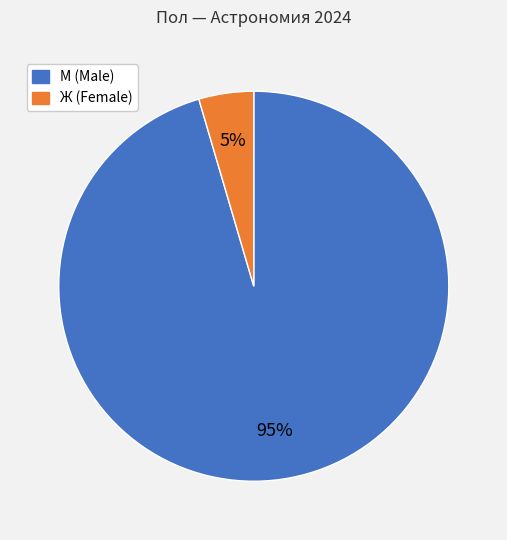

Which category has the biggest portion of the pie?

М